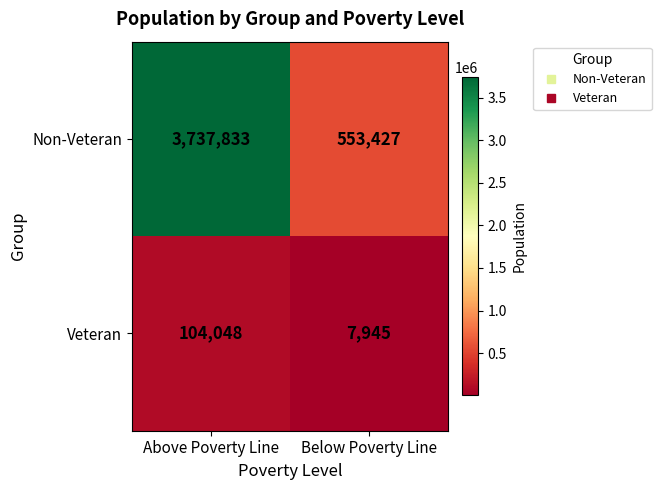

What is the total value across all series at Below Poverty Line?

561372